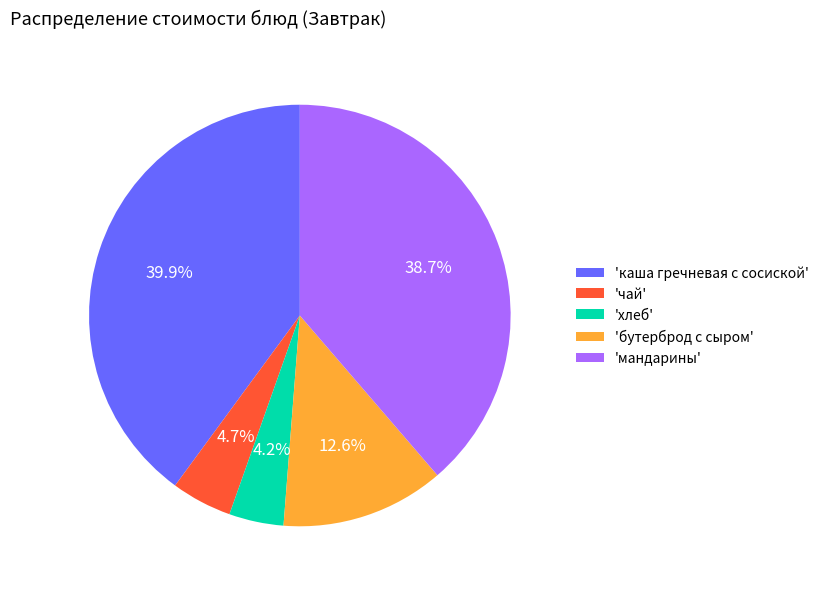

What is the total percentage of 'чай' and 'каша гречневая с сосиской'?

44.6%